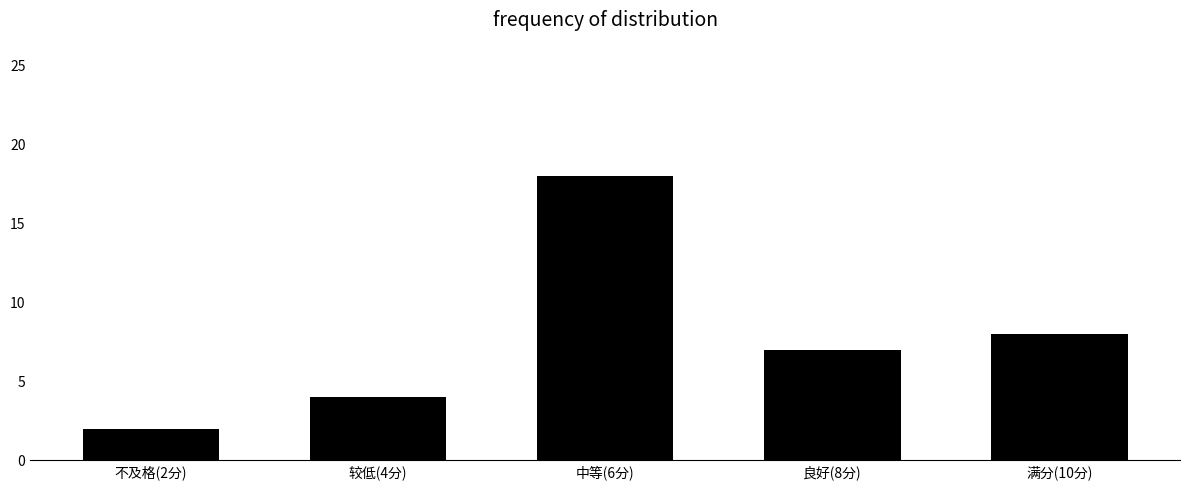

How many bars are there in total?

5